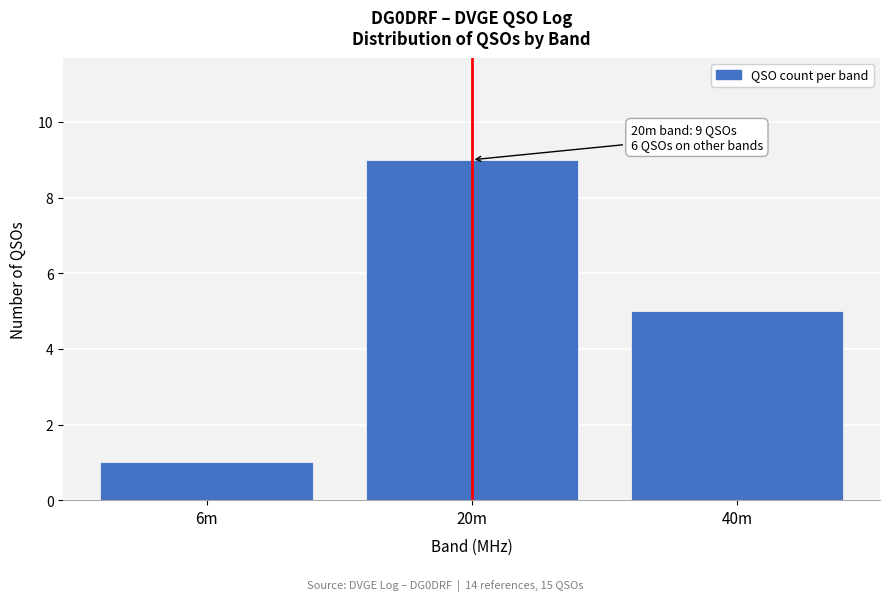

Reading left to right, what are all the values shown in this chart?

1	9	5